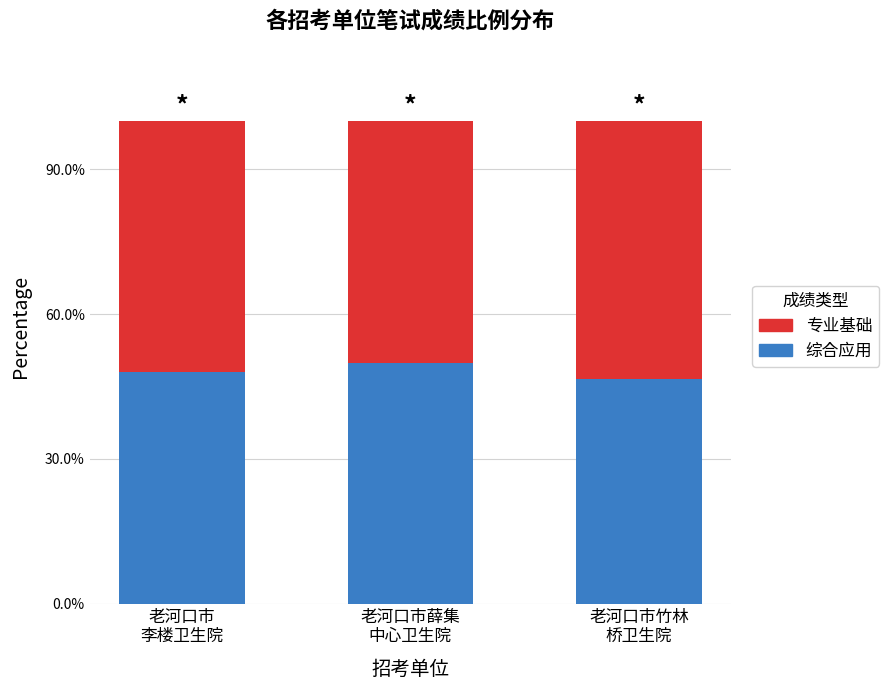

Does the chart contain stacked bars?

Yes